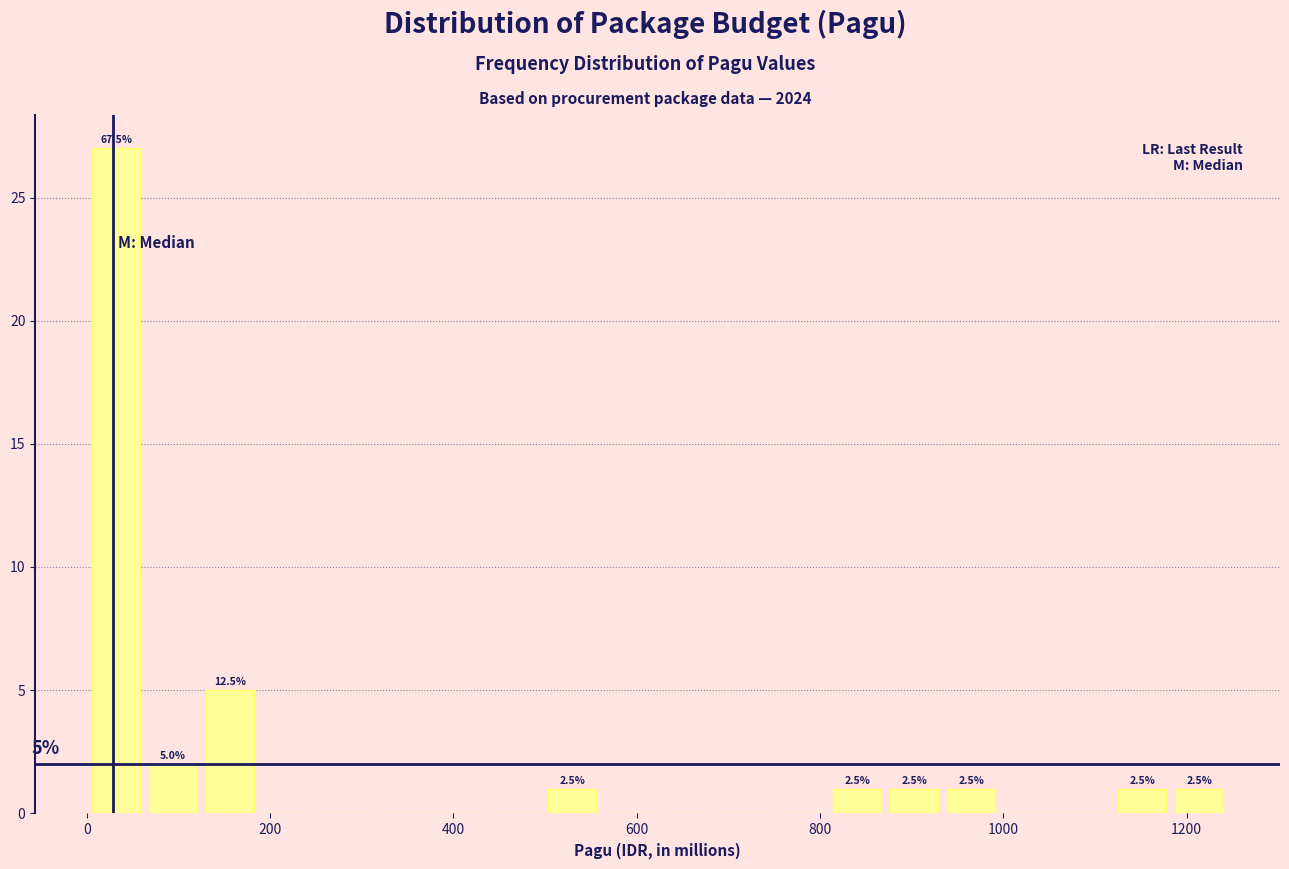

Around what value on the x-axis is the tallest bar? Give the approximate position of its centre, as read against the axis.

40